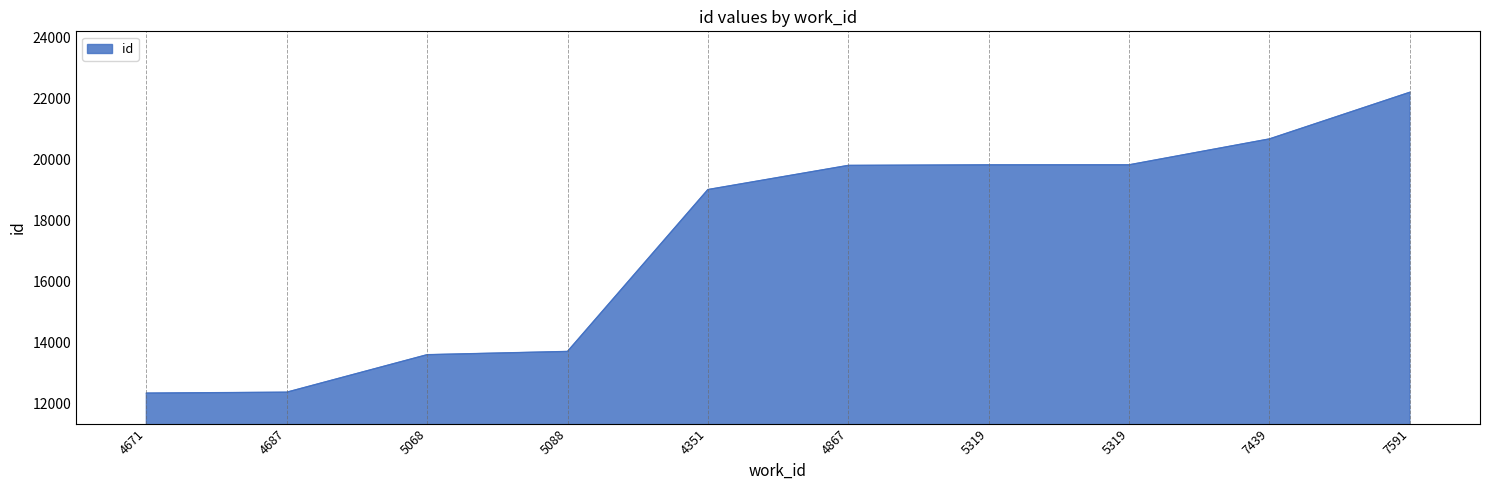

Which category has the highest value across all series?

7591